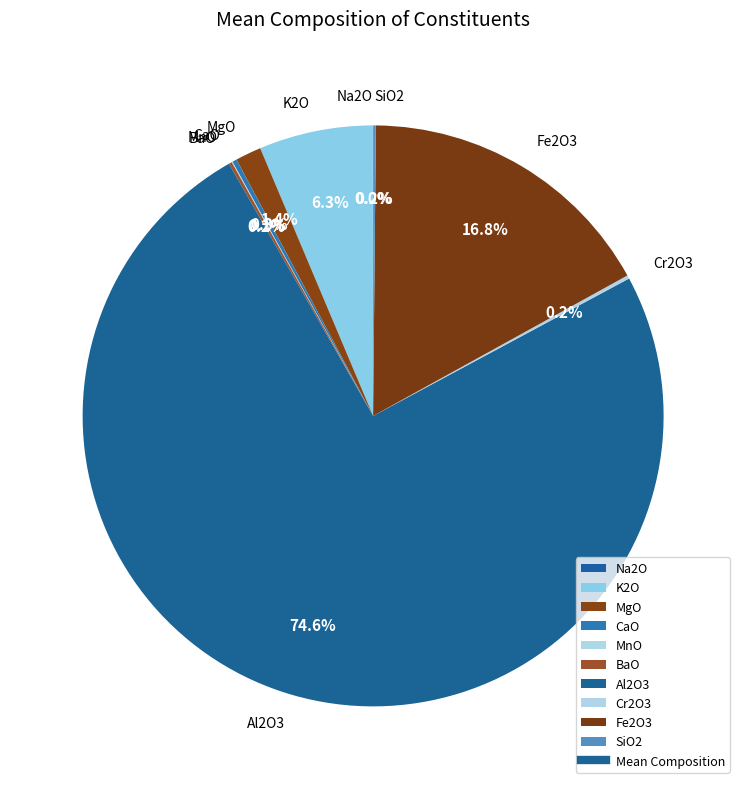

Is there any slice that represents more than half of the pie?

Yes